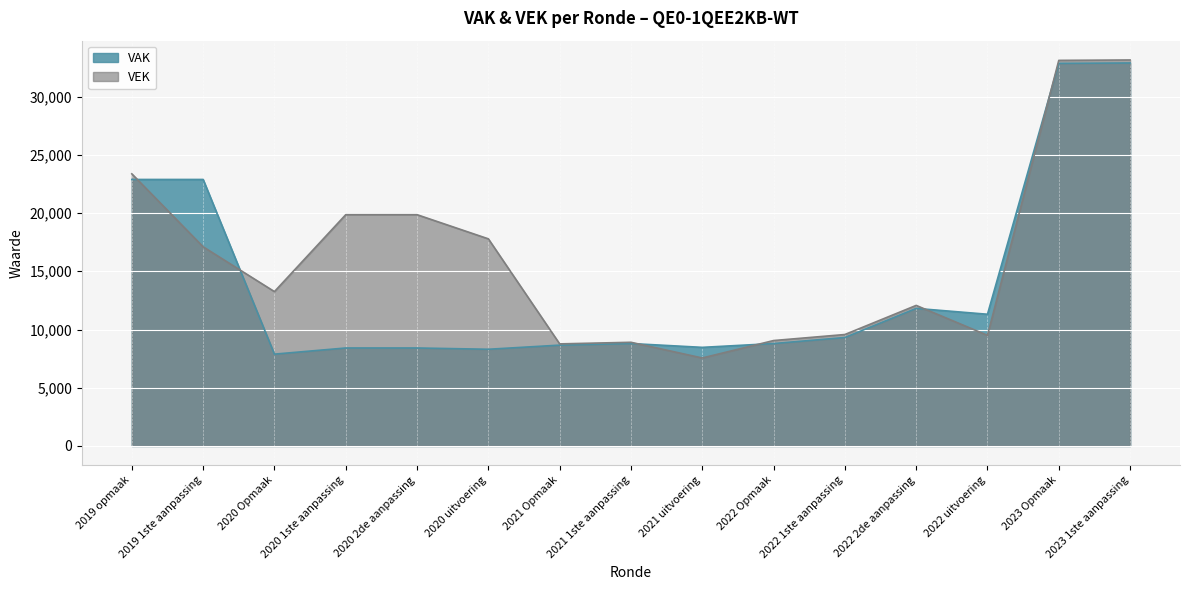

Read the VAK value at 2019 opmaak.

22885